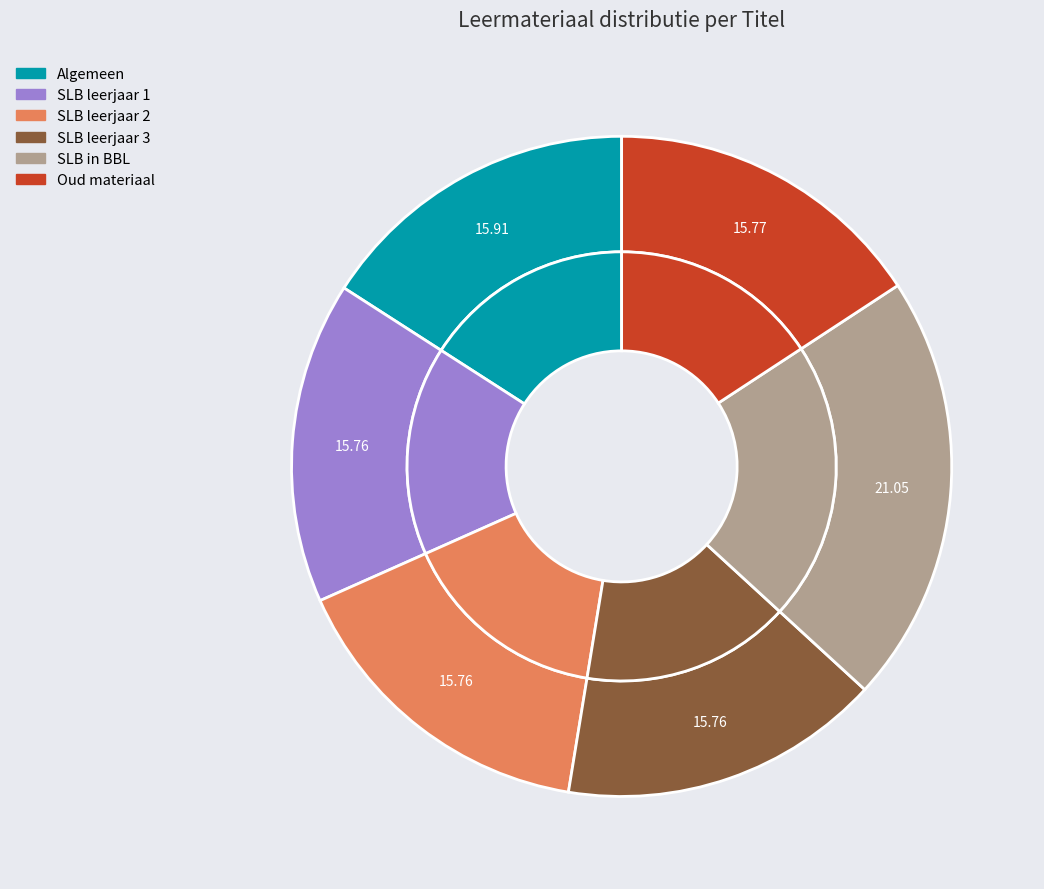

Rank the categories by value from highest to lowest.

SLB in BBL, Algemeen, Oud materiaal, SLB leerjaar 3, SLB leerjaar 2, SLB leerjaar 1